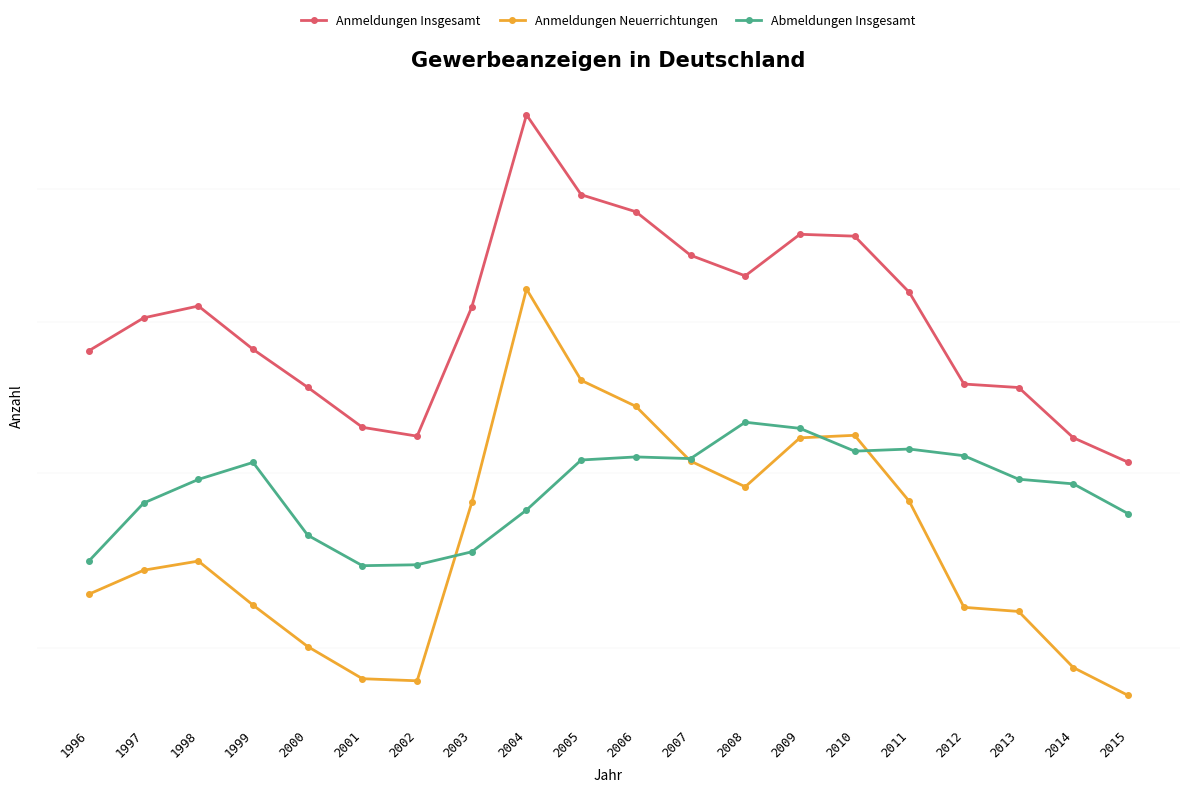

Which series has the largest total across all categories?

Anmeldungen Insgesamt